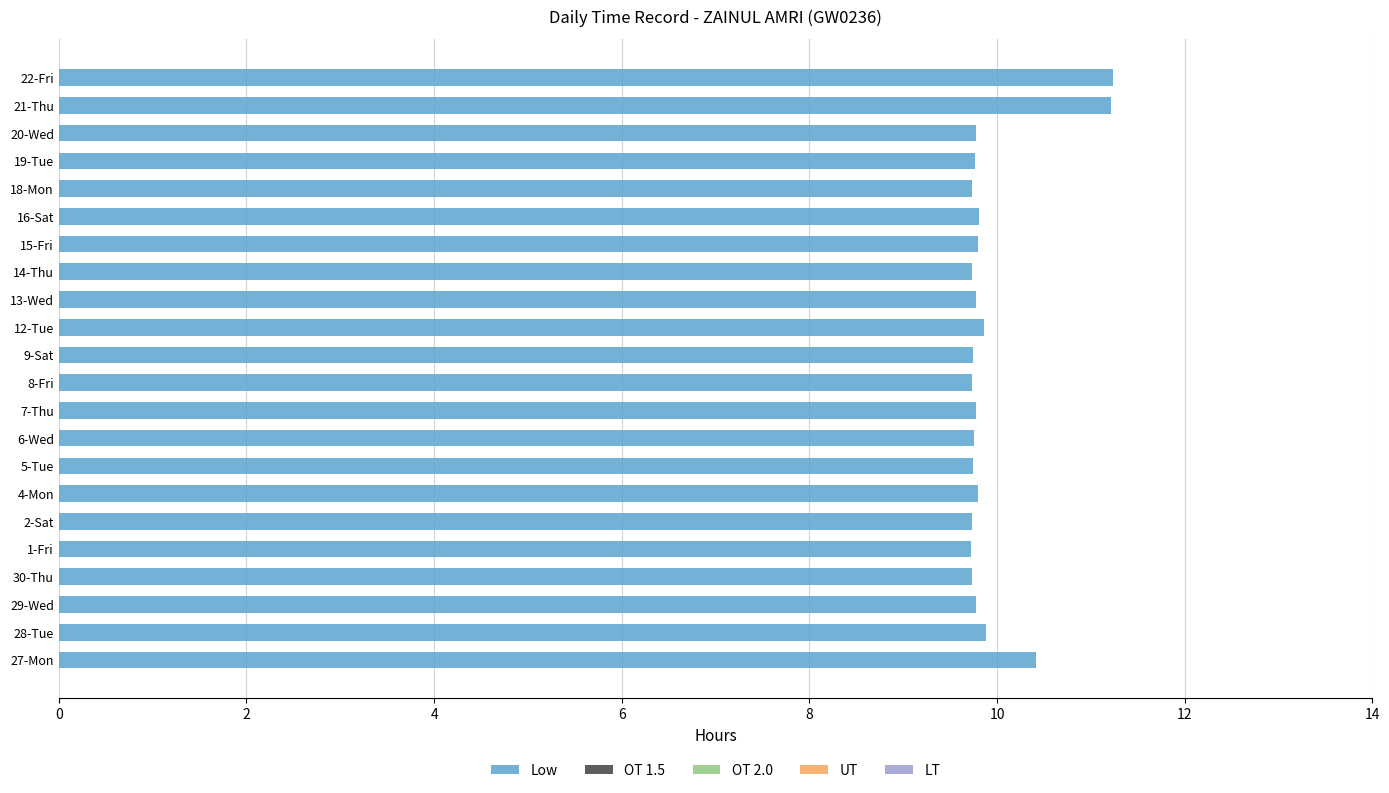

Approximately how many times larger is the value at 15-Fri compared to 19-Tue?

1.0